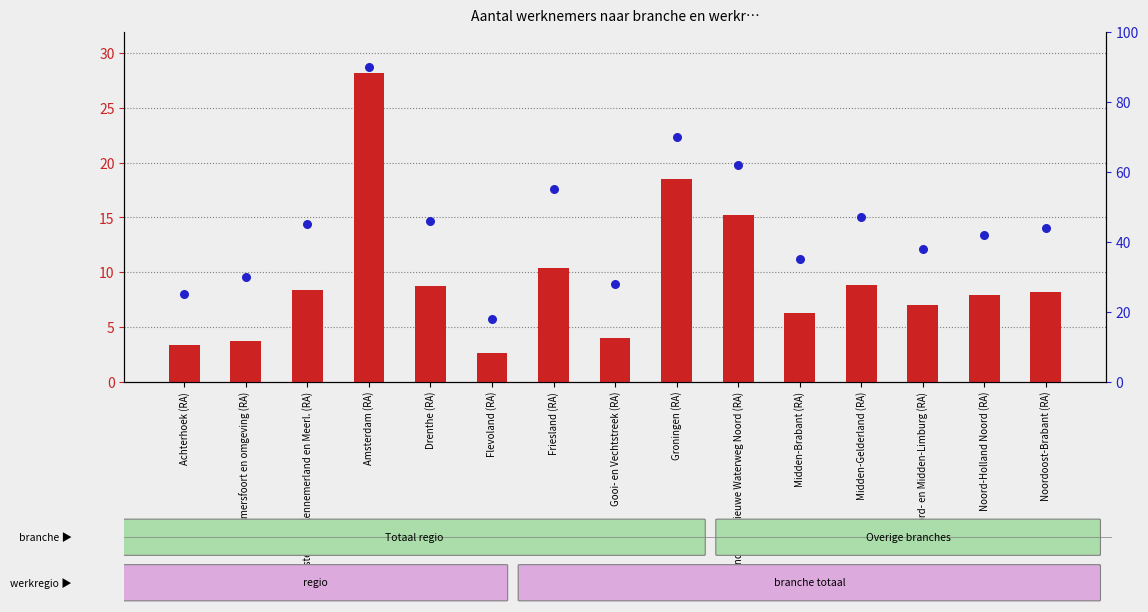

At how many categories does at least one series exceed 74?

1